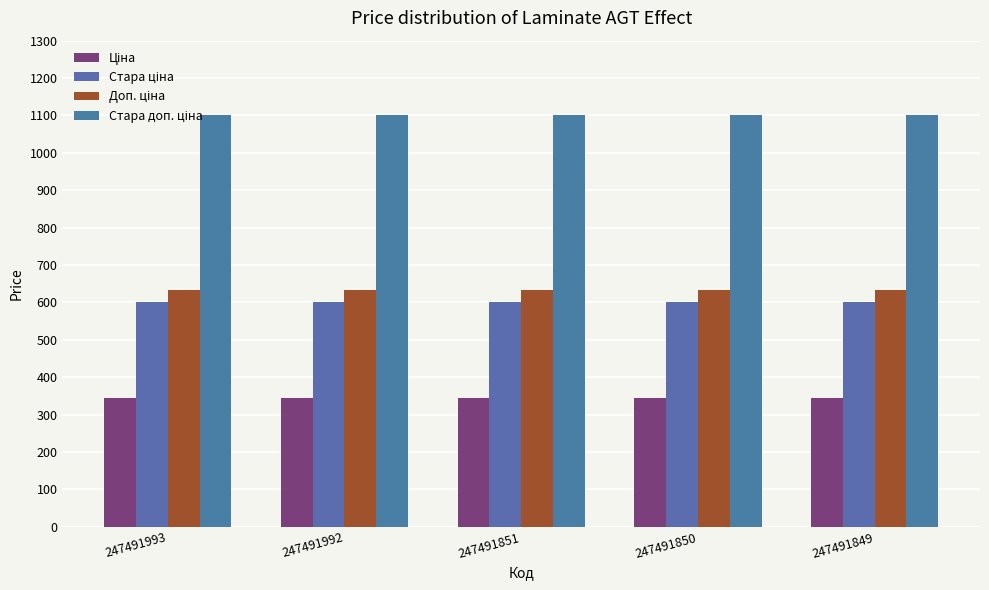

What is the value of the Стара ціна bar at the 3rd from the left?

599.9